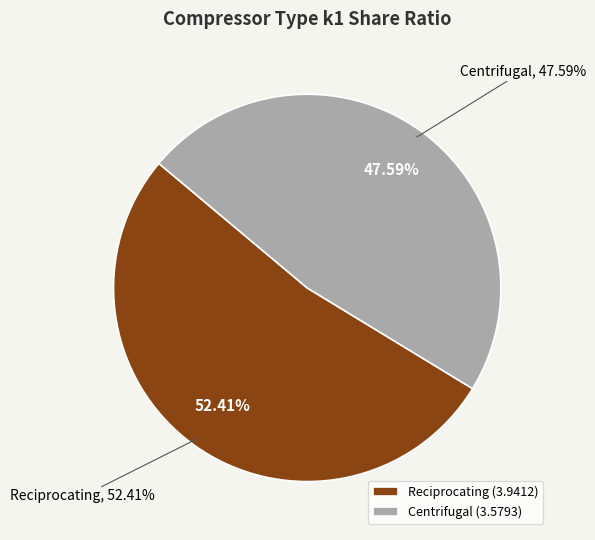

The Centrifugal slice represents 48% of the pie. True or false?

True